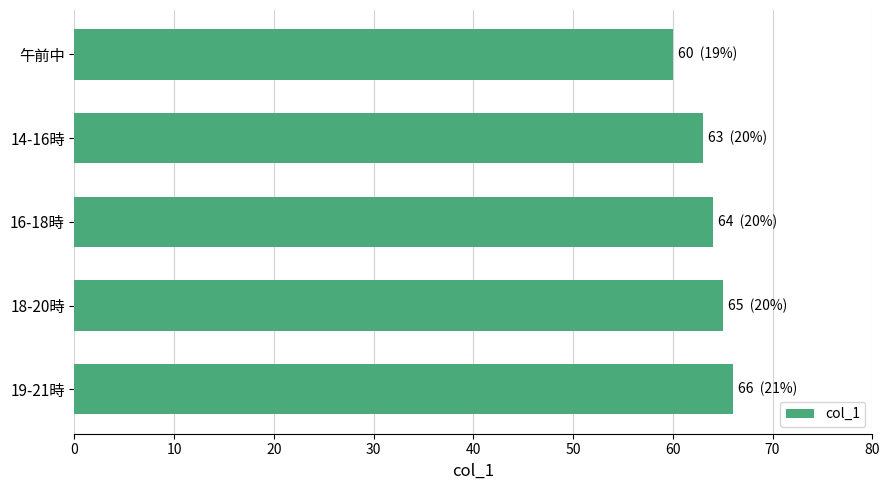

What is the minimum value shown in the chart?

60